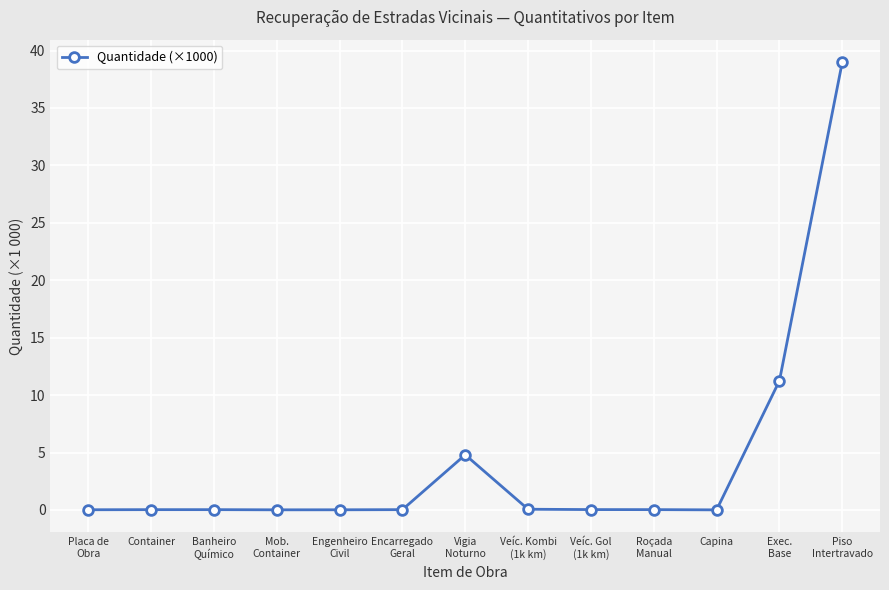

What is the sum of all values?

55.3